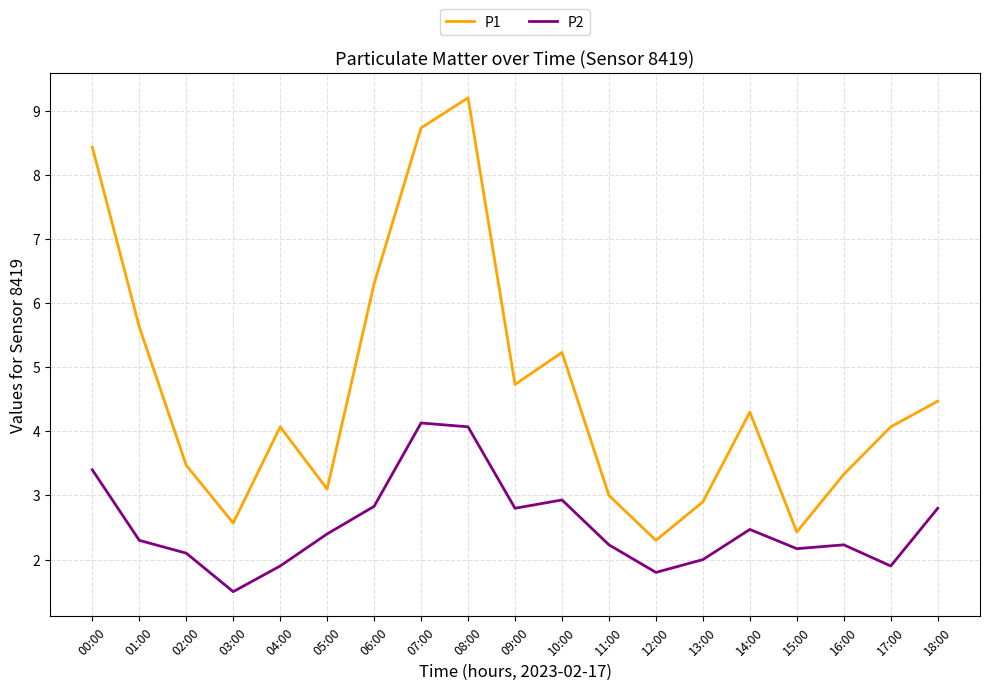

True or false: P1 and P2 intersect in this chart.

False